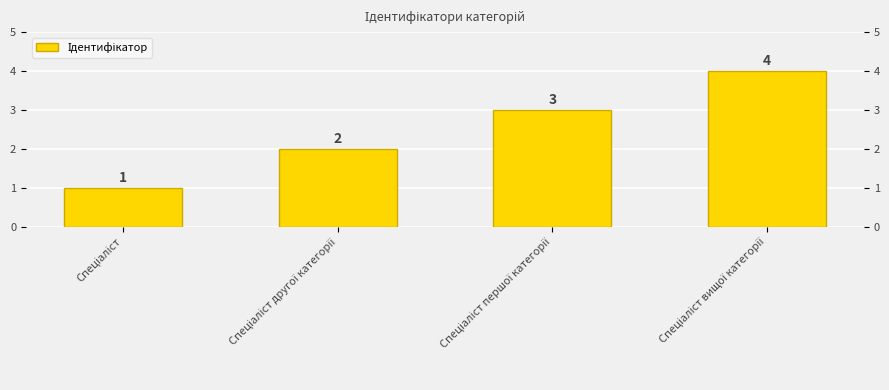

What is the change in value from Спеціаліст другої категорії to Спеціаліст вищої категорії?

+2